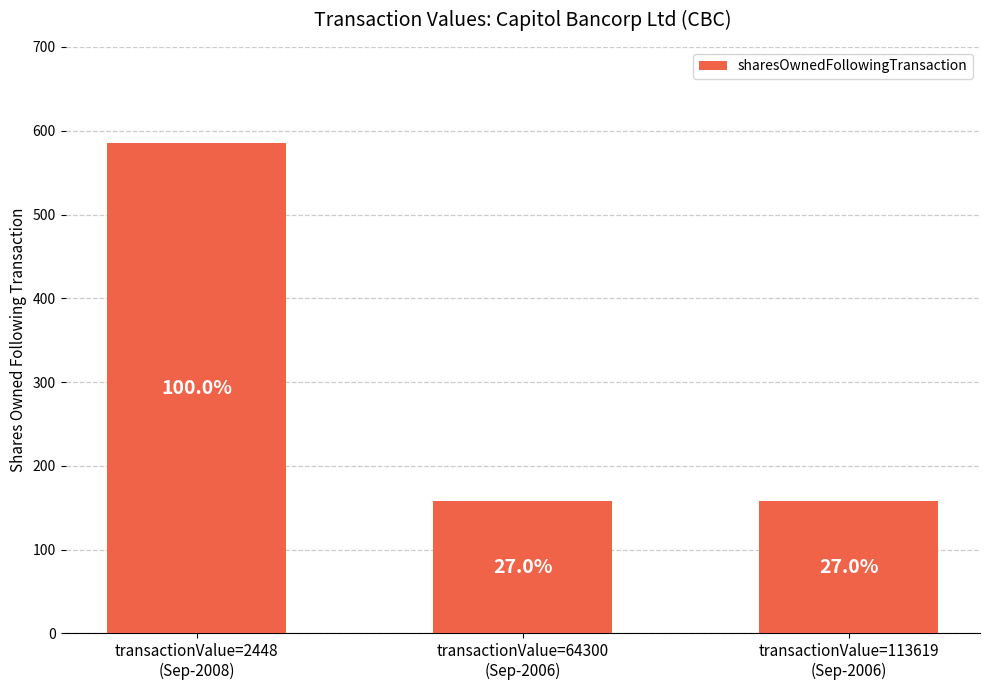

Are the bars horizontal?

No